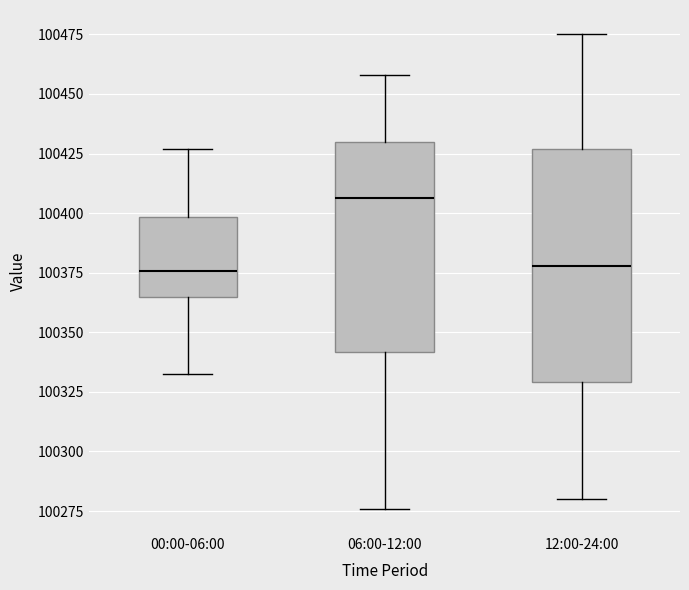

Where does the median line of the box for 12:00-24:00 sit on the y-axis? The values are not printed on the chart, so give them approximately, as read against the axis.

100380